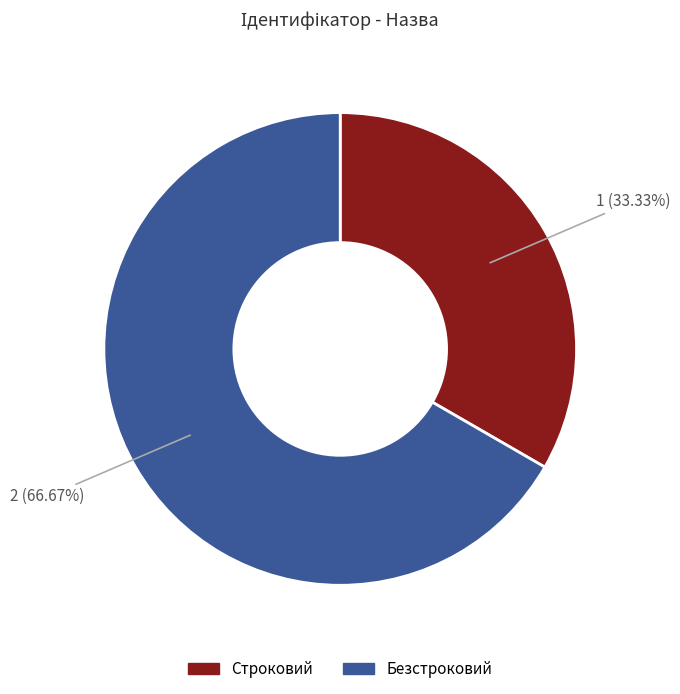

What is the smallest slice in the pie chart?

Строковий